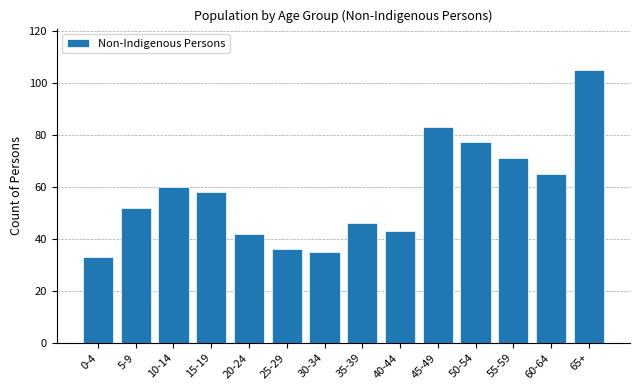

Reading right to left, extract all data points from this chart.

65+=105	60-64=65	55-59=71	50-54=77	45-49=83	40-44=43	35-39=46	30-34=35	25-29=36	20-24=42	15-19=58	10-14=60	5-9=52	0-4=33